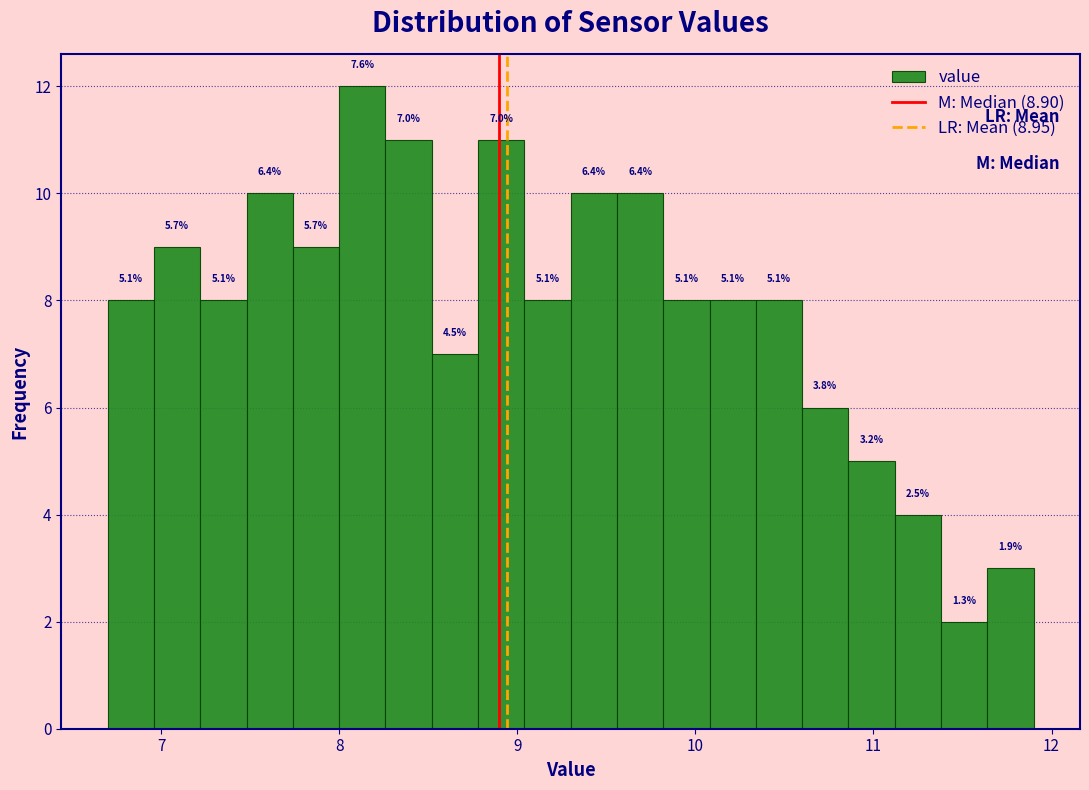

Read against the x-axis, roughly where is the centre of the tallest bar?

8.1